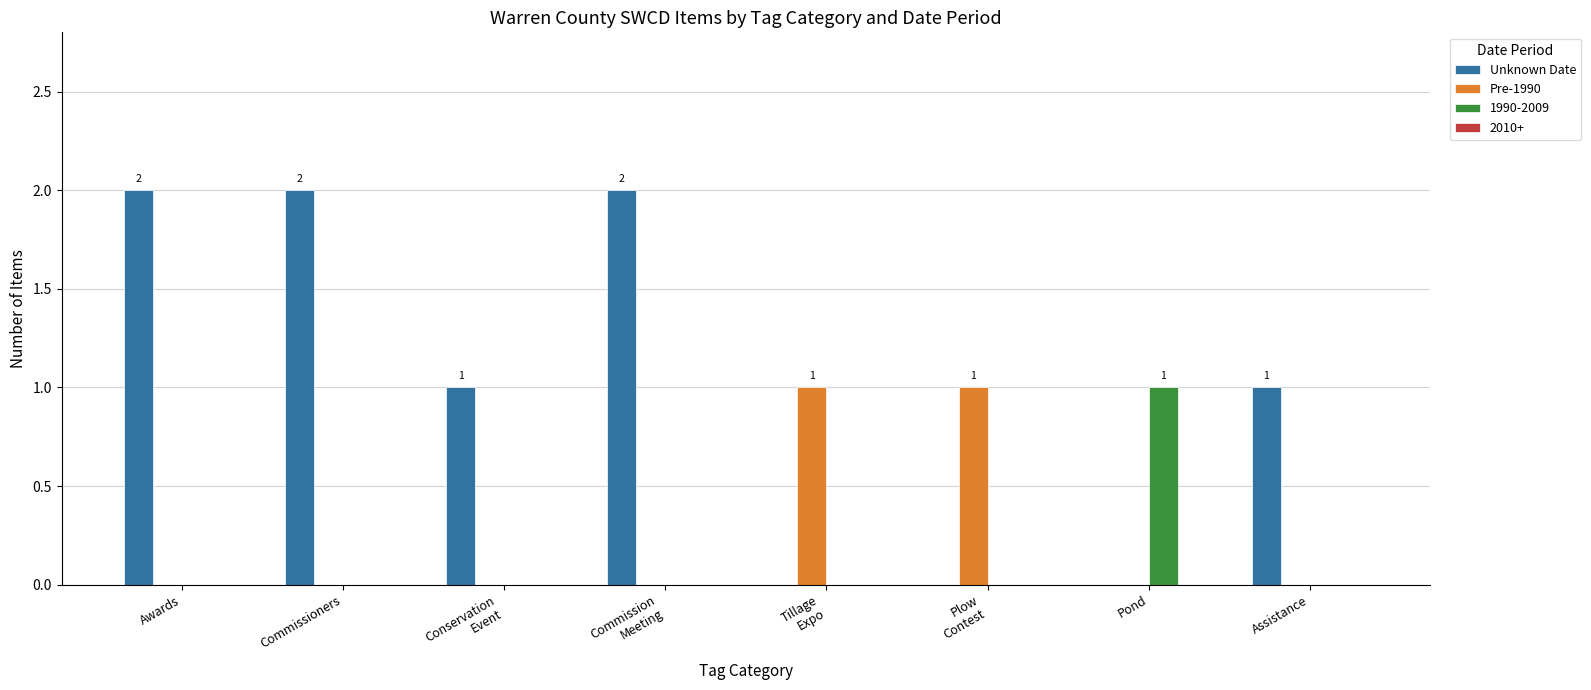

True or false: Pre-1990 has a value of 0 at Commission
Meeting.

True